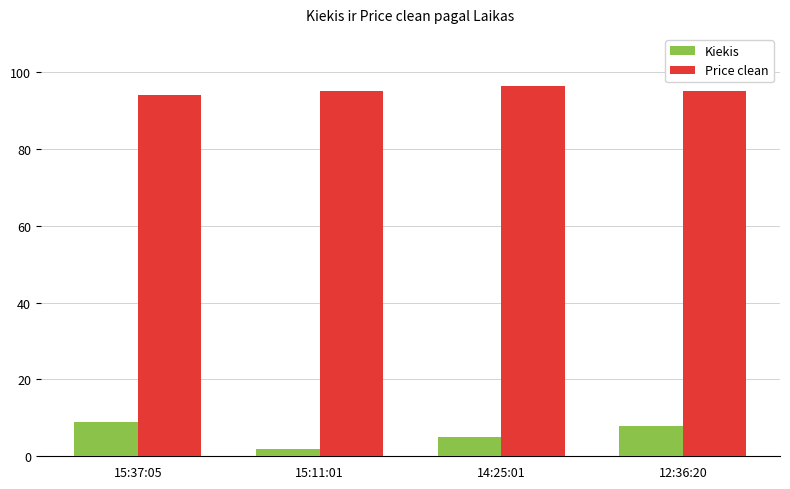

How many groups of bars are there?

4